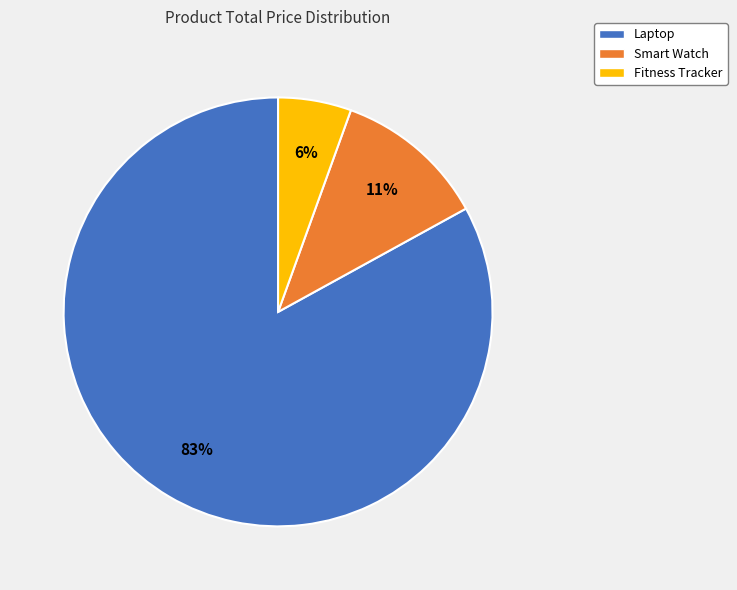

Rank the categories by value from lowest to highest.

Fitness Tracker, Smart Watch, Laptop